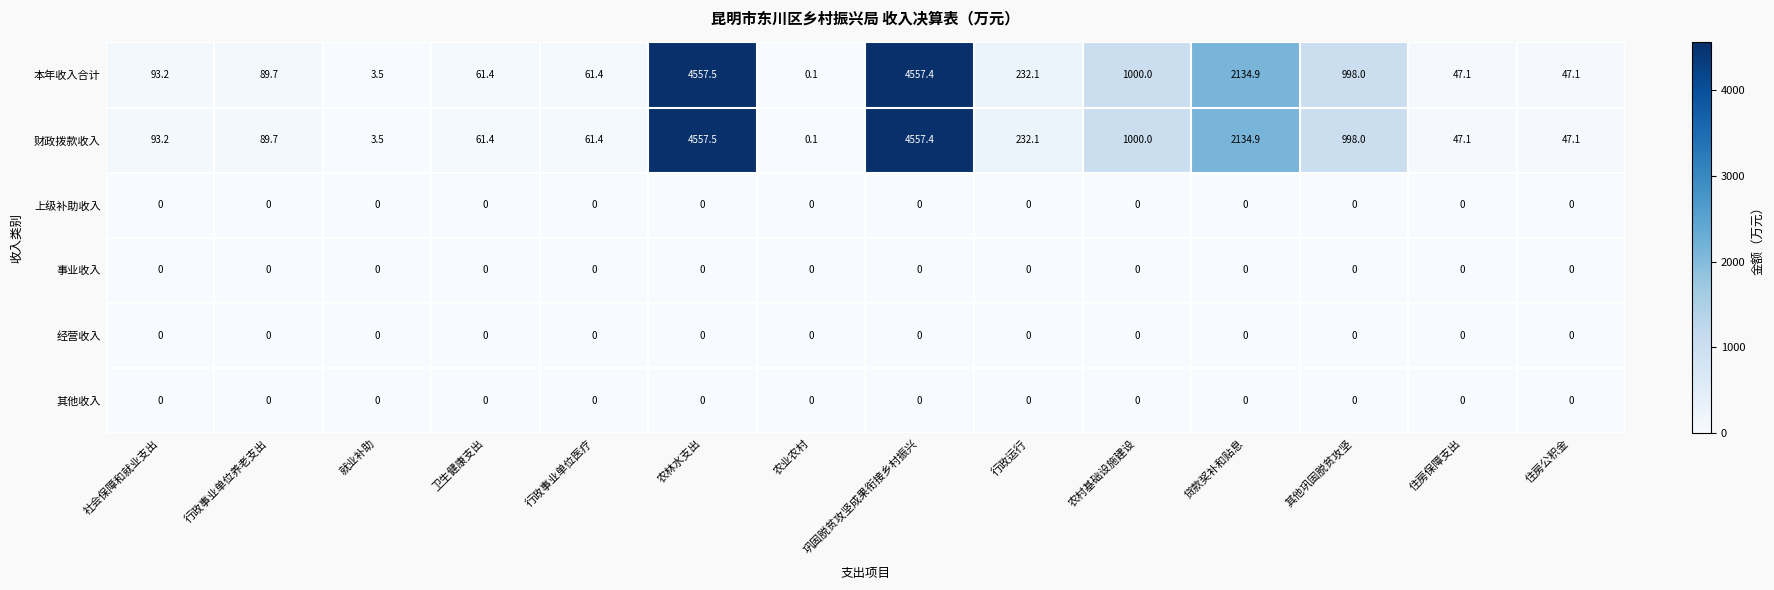

Where is 财政拨款收入 nearest to the value 2278?

贷款奖补和贴息